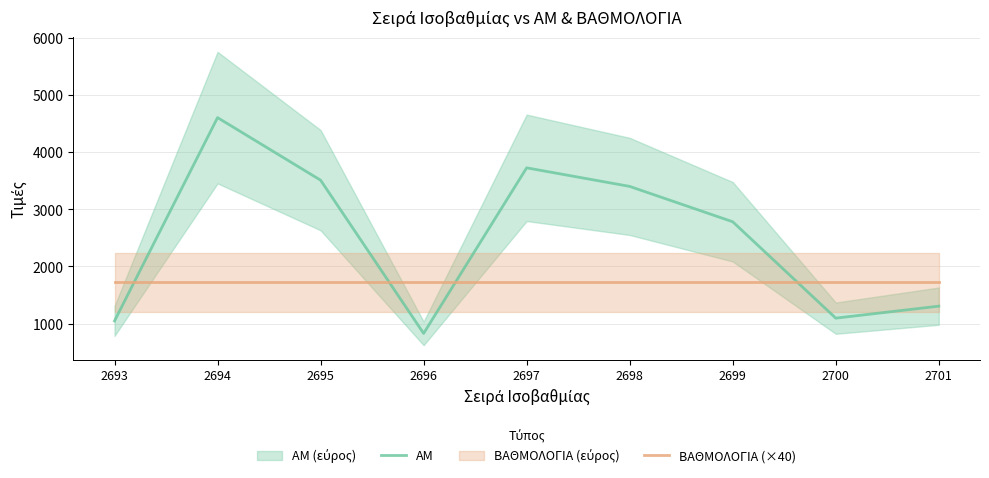

How many categories are shown in the chart?

9